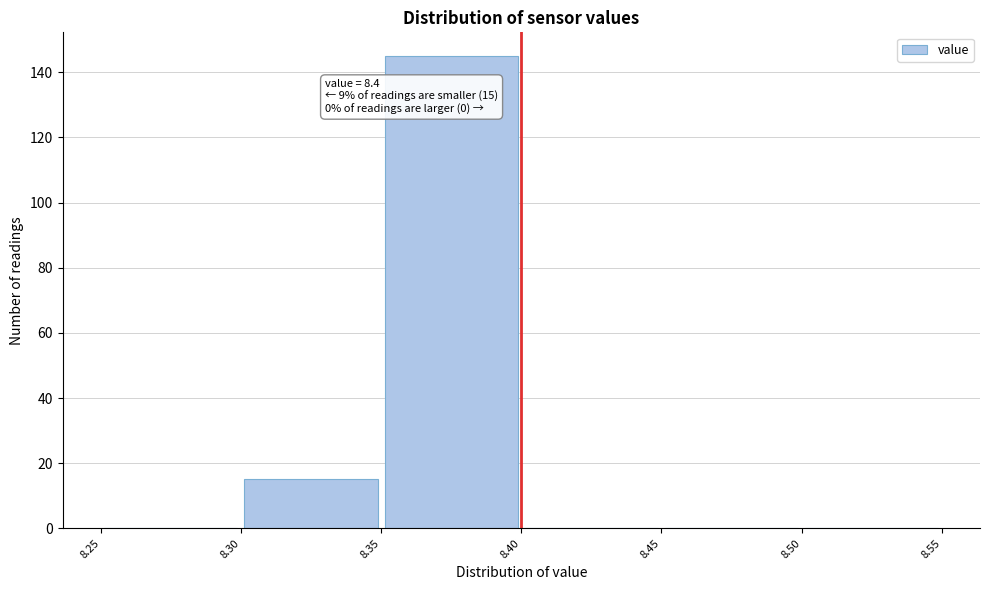

Over which range of the x-axis is the bar tallest?

8.35 to 8.40